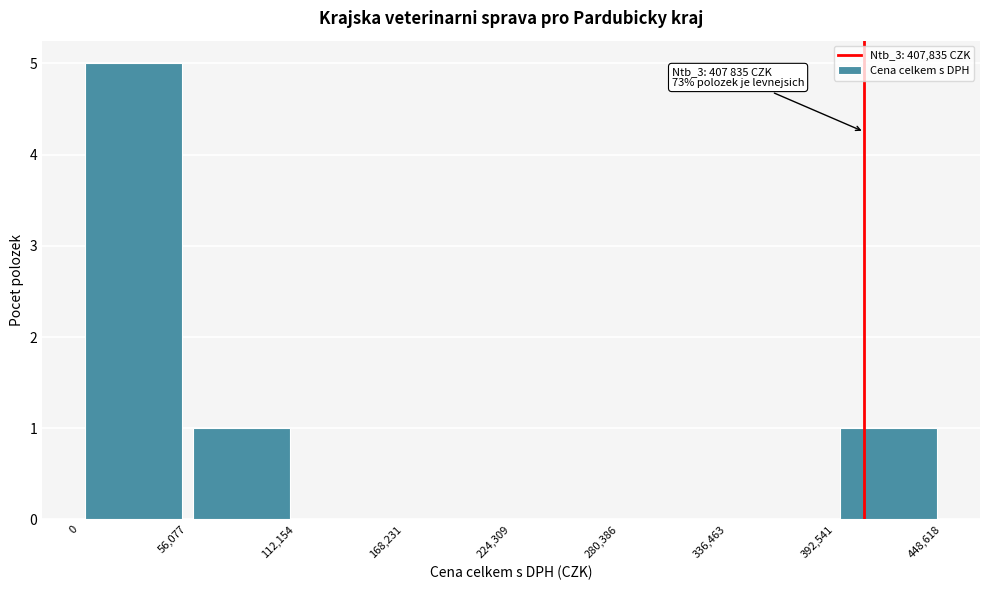

Which range on the x-axis has the tallest bar?

0 to 56,077